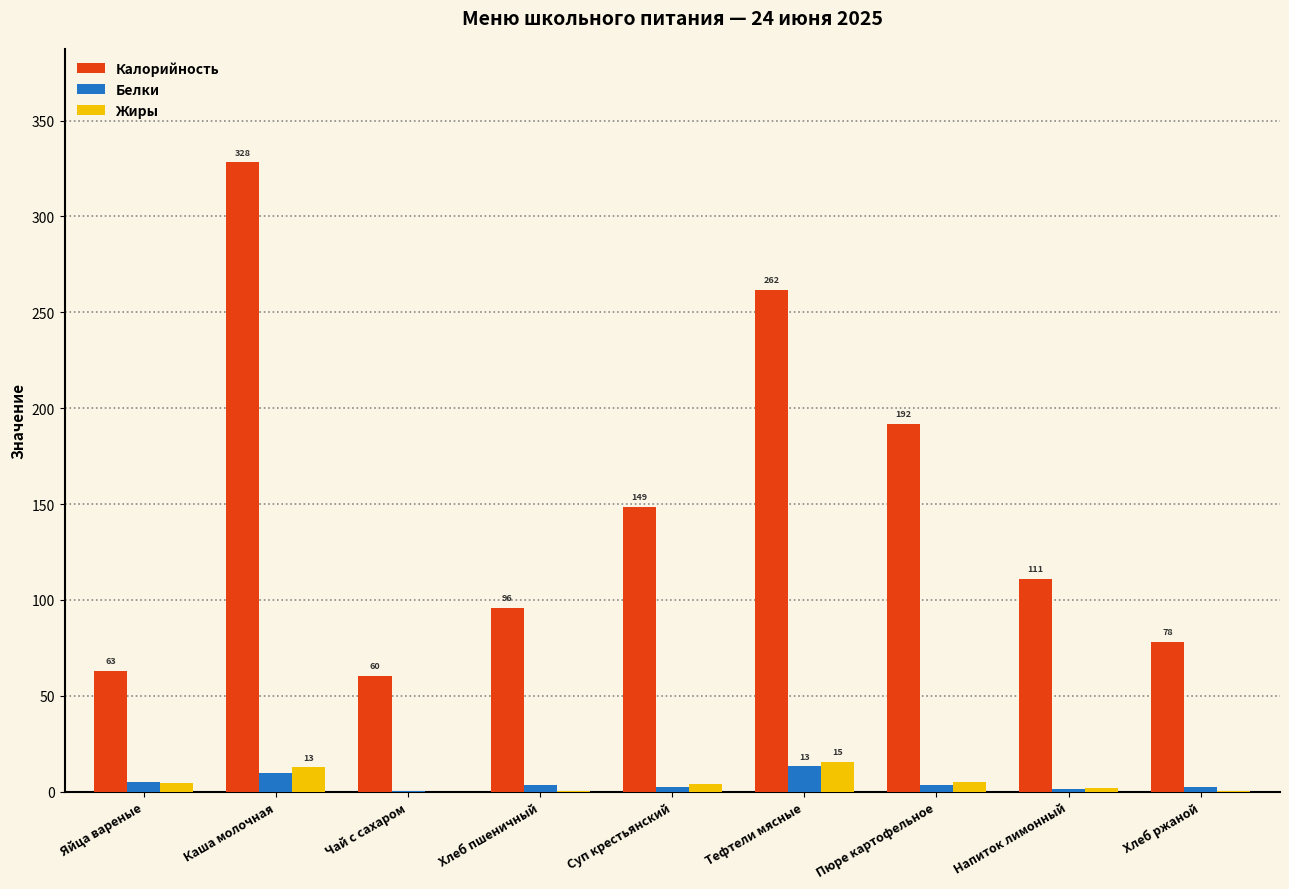

The Калорийность series shows 17.9 at Чай с сахаром. True or false?

False